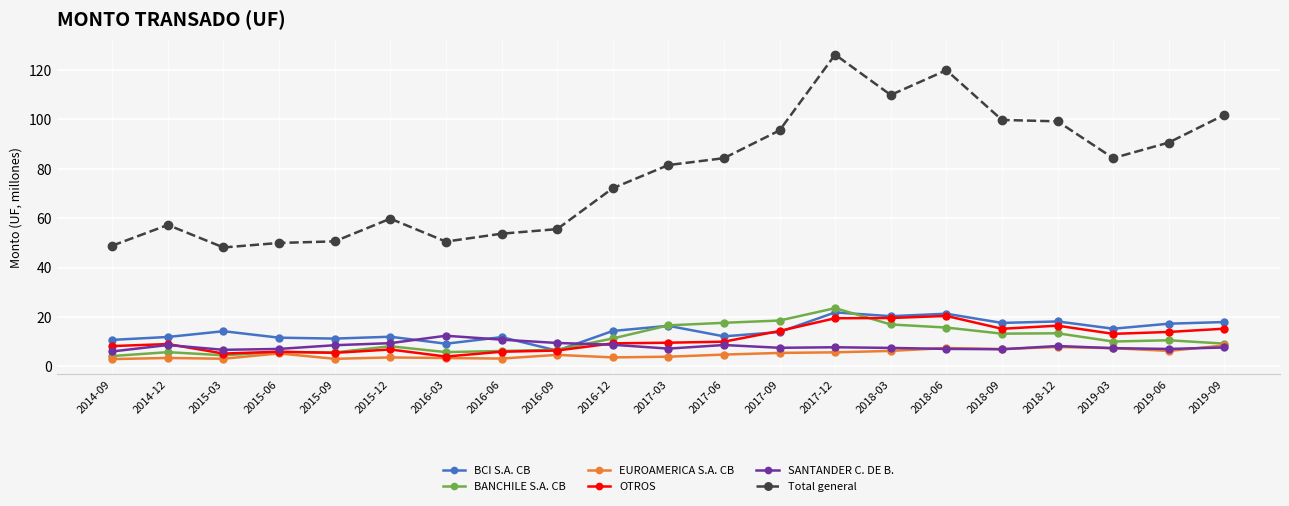

The value of Total general at 2017-06 is 146.8. True or false?

False